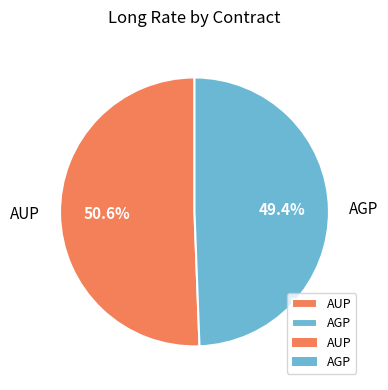

True or false: AGP accounts for 49% of the total.

True